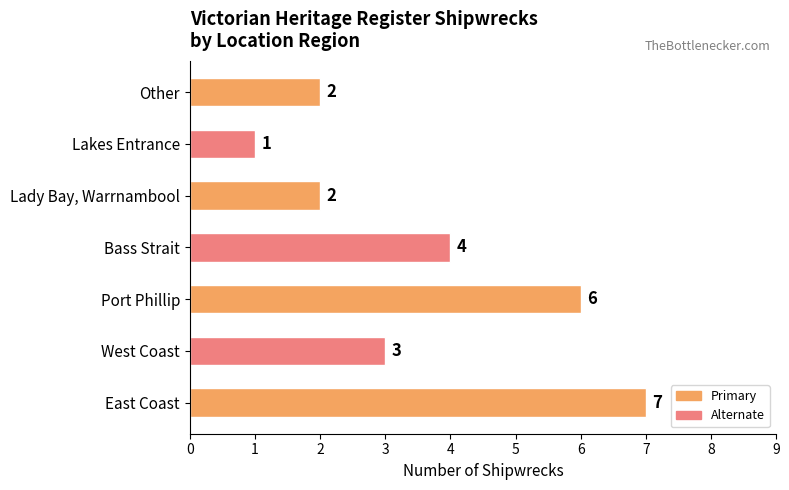

What is the greatest value displayed?

7